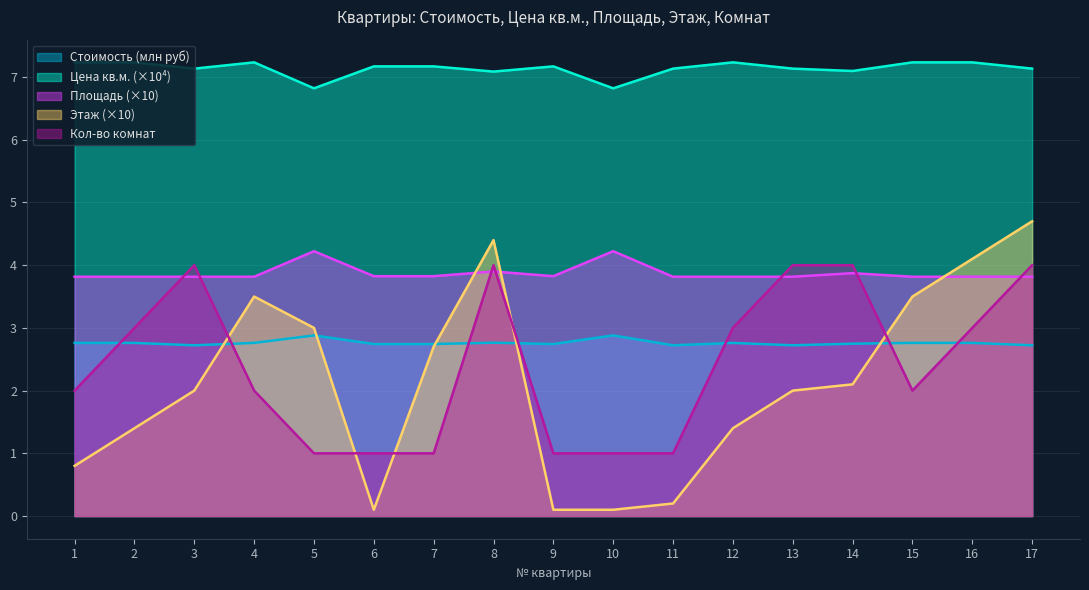

What is the spread (max minus min) of values at 15?

5.2